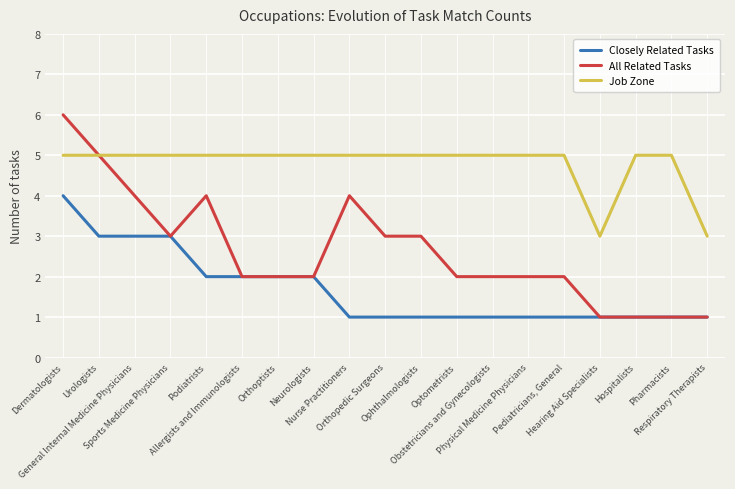

Is this an area chart (filled region under the line)?

No